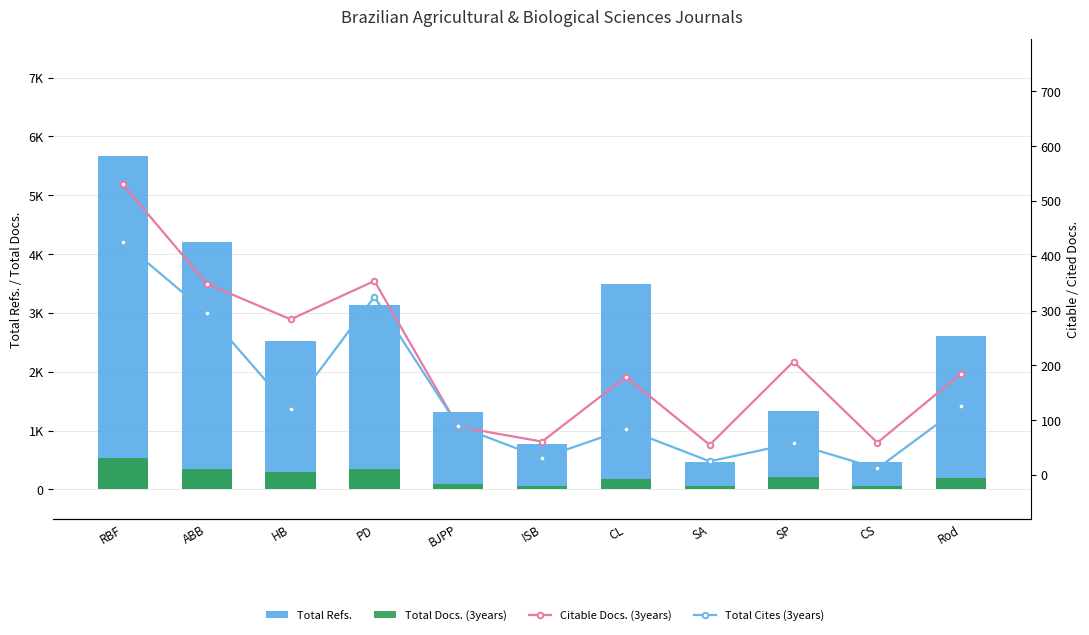

Where is Total Docs. (3years) nearest to the value 299?

HB